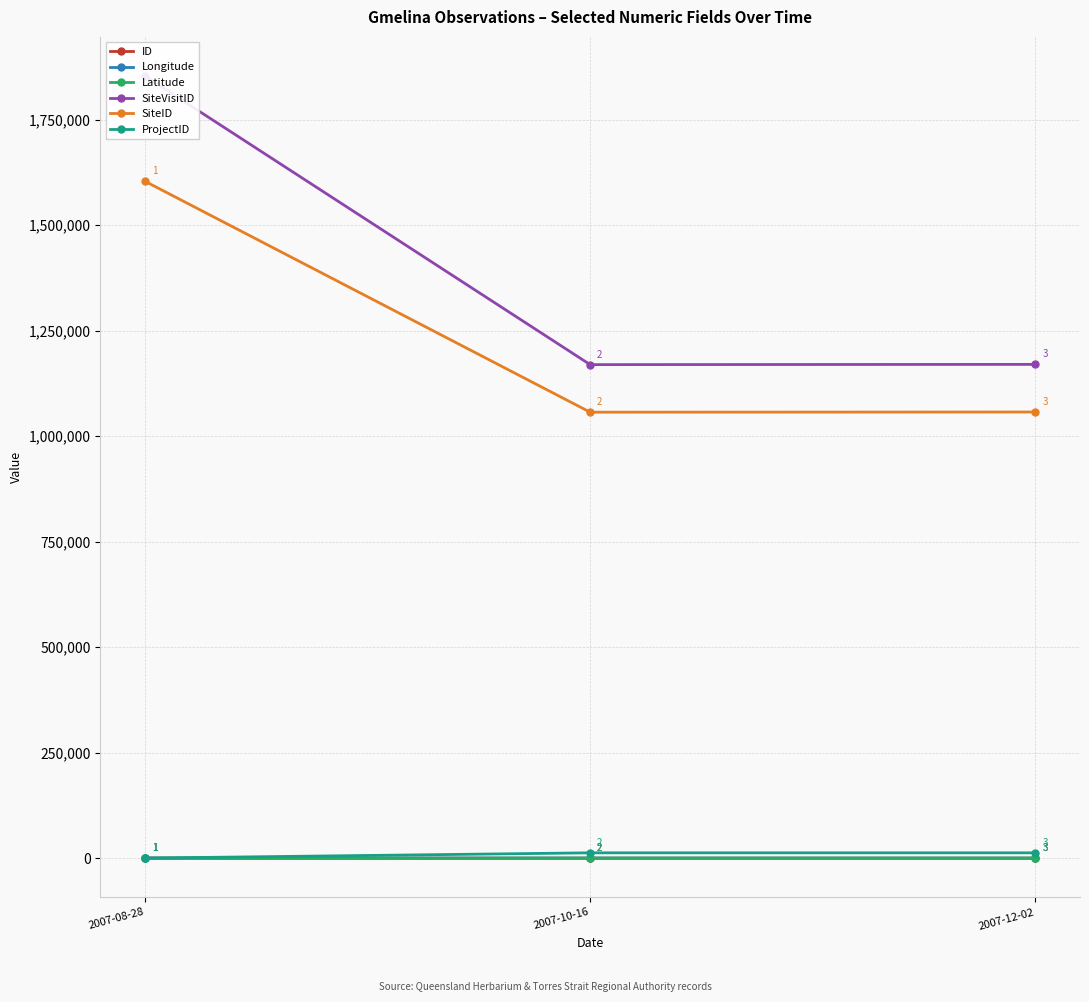

What are all the series names shown in the legend?

ID, Longitude, Latitude, SiteVisitID, SiteID, ProjectID